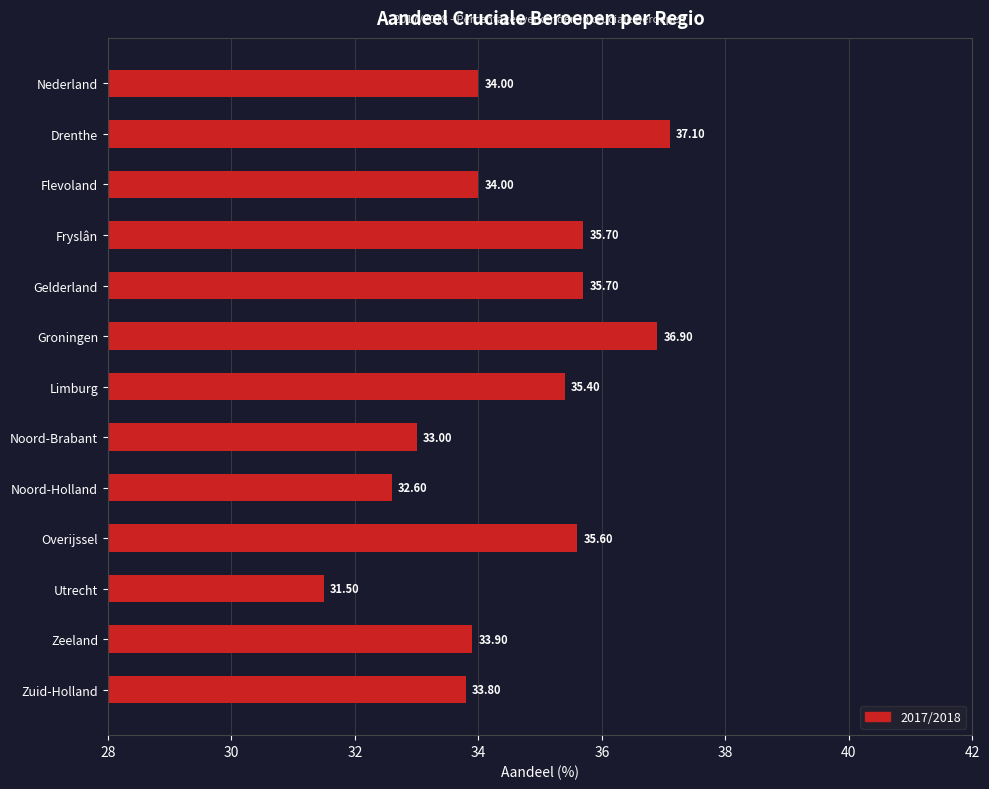

What is the difference between the values at Zuid-Holland and Drenthe?

3.3